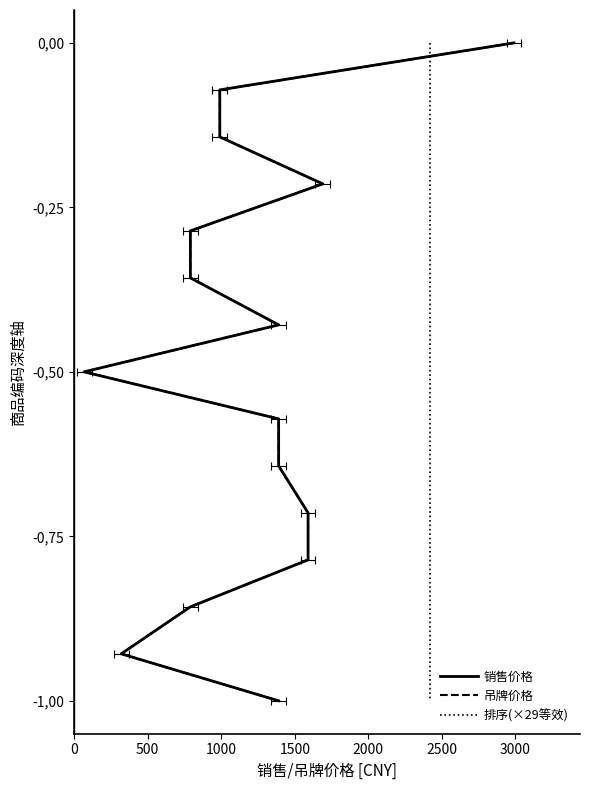

What is the sum of all 吊牌价格 values?

-7.5